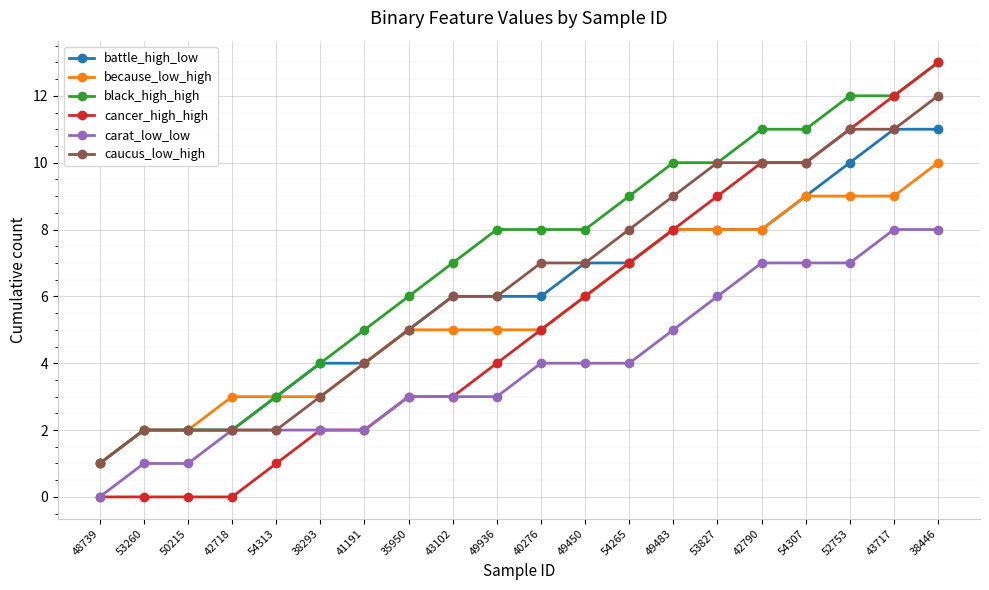

Reading left to right, transcribe all the data shown in this chart.

battle_high_low: 48739=1	53260=2	50215=2	42718=2	54313=3	38293=4	41191=4	35950=5	43102=6	49936=6	40276=6	49450=7	54265=7	49483=8	53827=8	42790=8	54307=9	52753=10	43717=11	38446=11
because_low_high: 48739=1	53260=2	50215=2	42718=3	54313=3	38293=3	41191=4	35950=5	43102=5	49936=5	40276=5	49450=6	54265=7	49483=8	53827=8	42790=8	54307=9	52753=9	43717=9	38446=10
black_high_high: 48739=1	53260=2	50215=2	42718=2	54313=3	38293=4	41191=5	35950=6	43102=7	49936=8	40276=8	49450=8	54265=9	49483=10	53827=10	42790=11	54307=11	52753=12	43717=12	38446=13
cancer_high_high: 48739=0	53260=0	50215=0	42718=0	54313=1	38293=2	41191=2	35950=3	43102=3	49936=4	40276=5	49450=6	54265=7	49483=8	53827=9	42790=10	54307=10	52753=11	43717=12	38446=13
carat_low_low: 48739=0	53260=1	50215=1	42718=2	54313=2	38293=2	41191=2	35950=3	43102=3	49936=3	40276=4	49450=4	54265=4	49483=5	53827=6	42790=7	54307=7	52753=7	43717=8	38446=8
caucus_low_high: 48739=1	53260=2	50215=2	42718=2	54313=2	38293=3	41191=4	35950=5	43102=6	49936=6	40276=7	49450=7	54265=8	49483=9	53827=10	42790=10	54307=10	52753=11	43717=11	38446=12